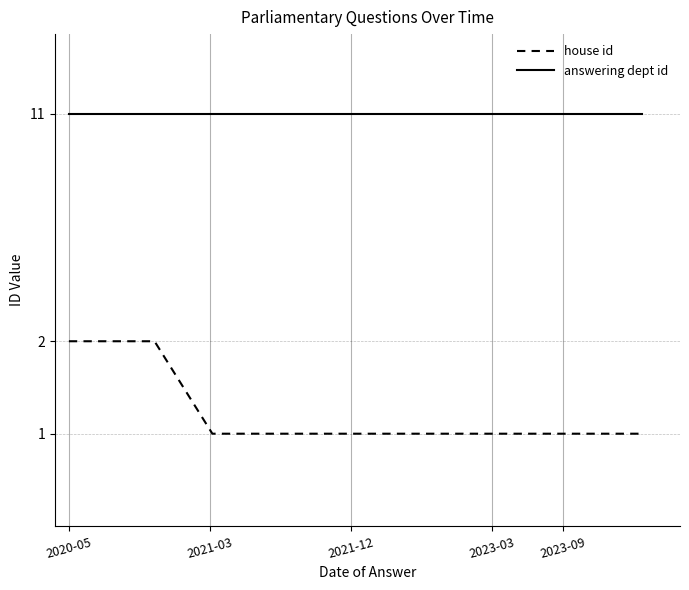

Does the chart display data point markers on the line(s)?

No